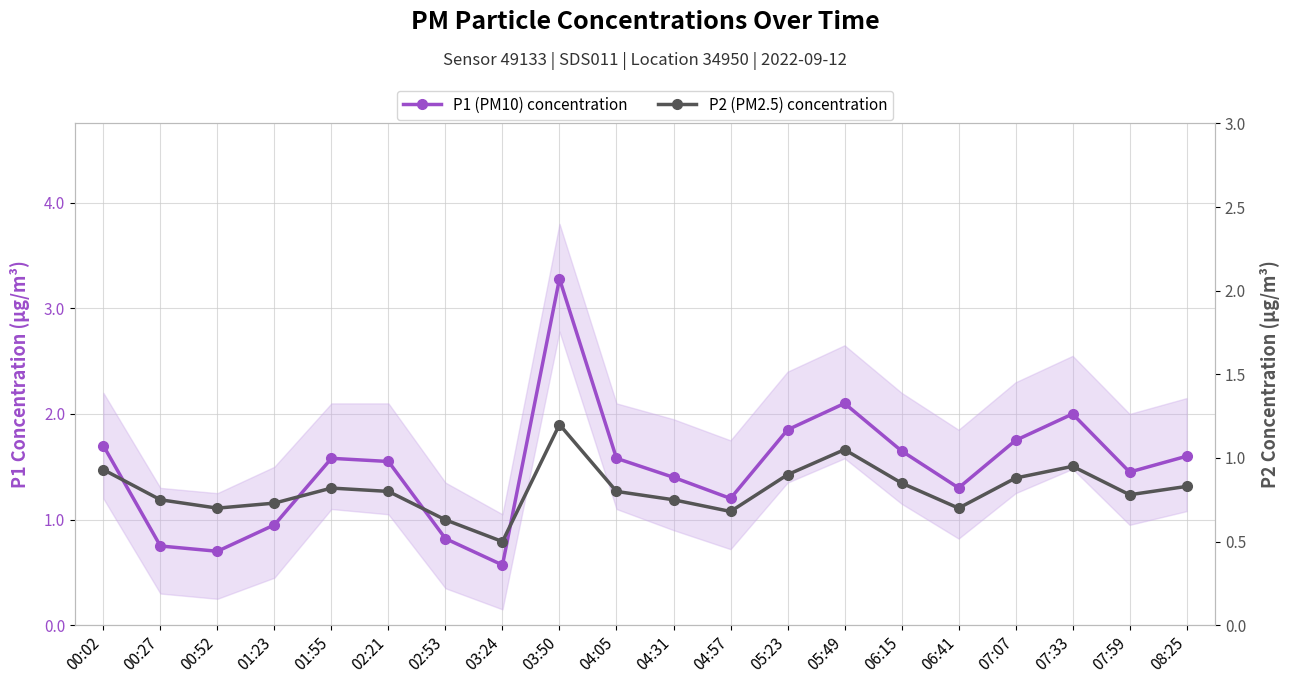

Between 00:02 and 06:41, which is larger?

00:02